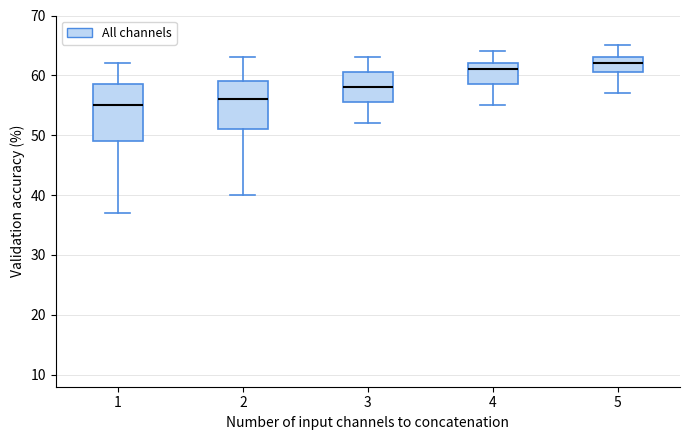

Which box has the lowest median line?

1